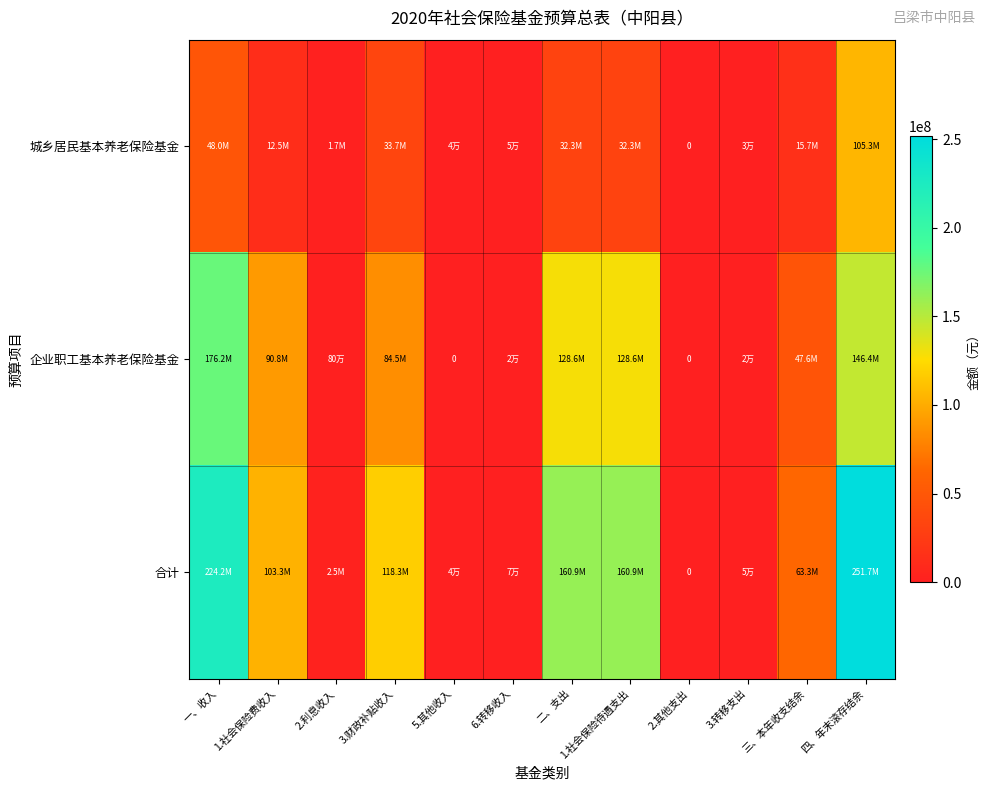

What is the difference between the highest and lowest values at 1.社会保险待遇支出?

128583172.3